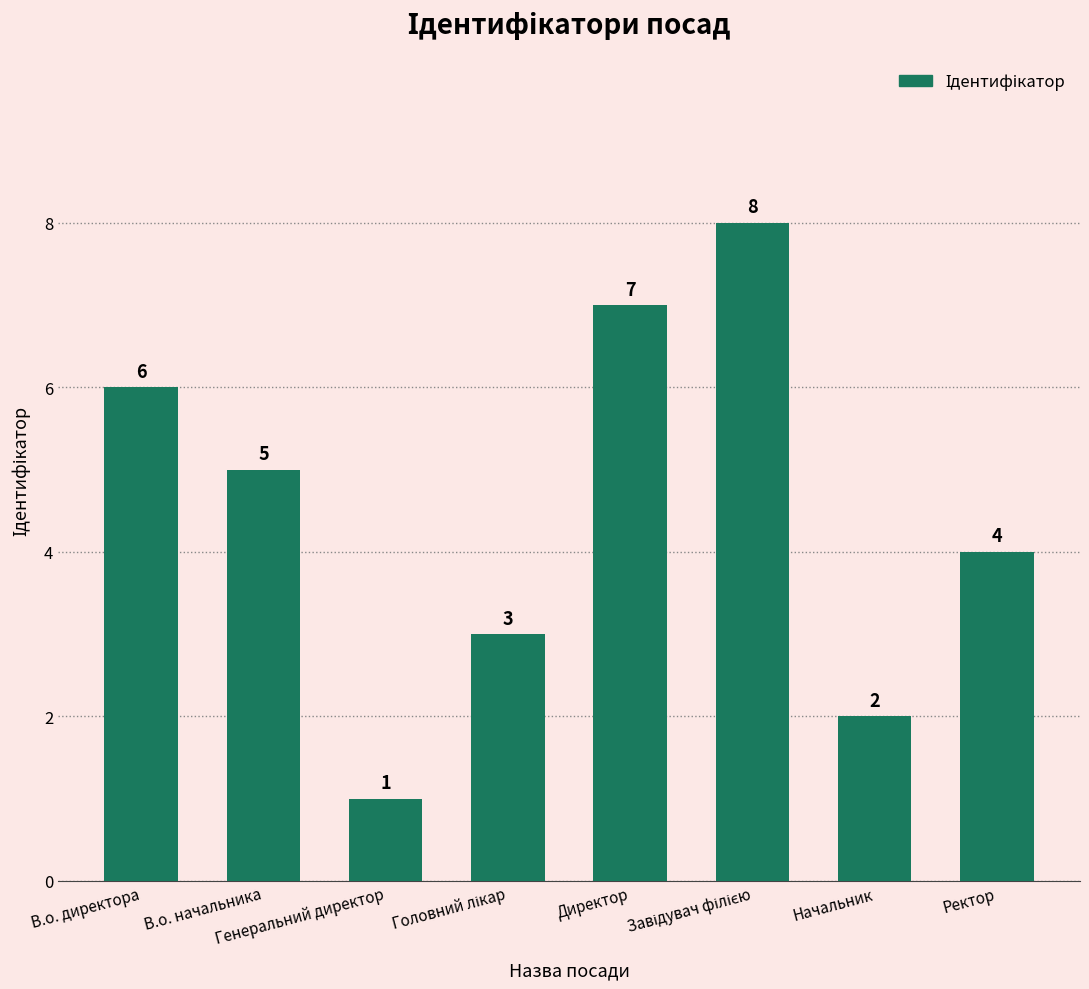

What is the value of the 8th bar from the left?

4